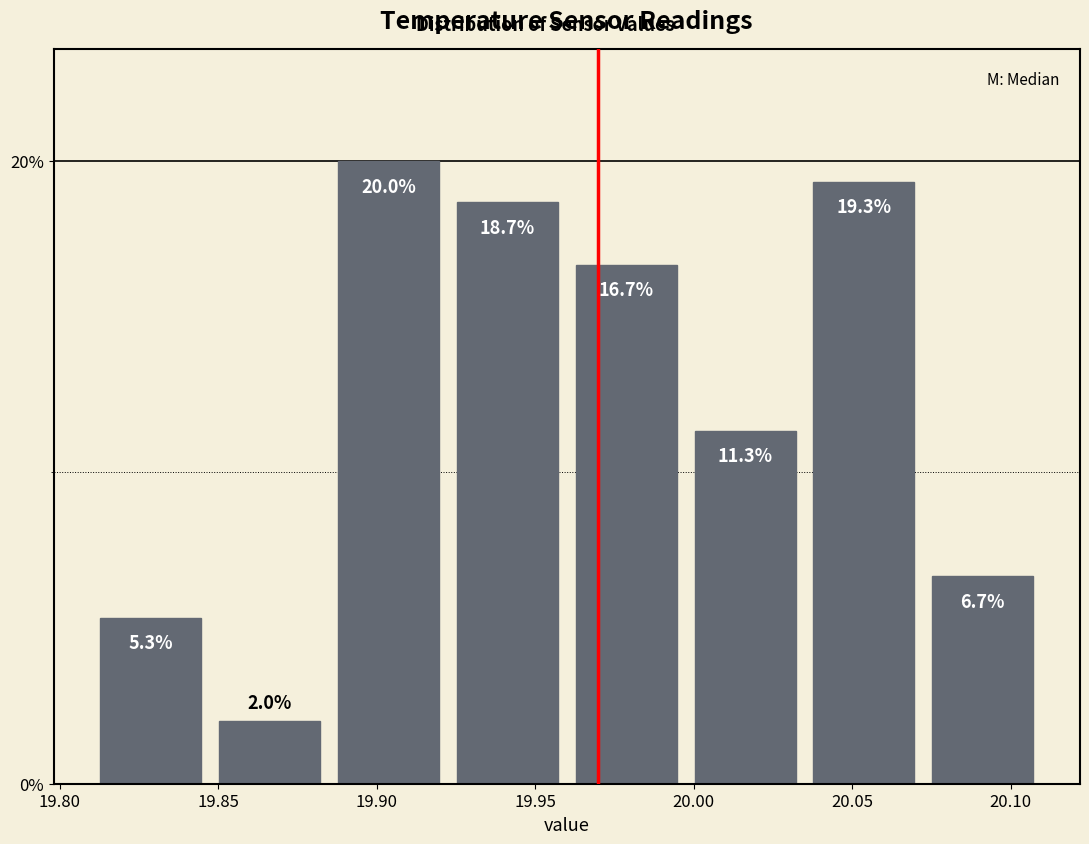

Reading left to right, transcribe this chart: for each bar, give the range it covers on the x-axis and its height. The bar edges are not printed on the chart, so give them approximately, as read against the axis.

19.810 to 19.850: 5.3
19.850 to 19.885: 2.0
19.885 to 19.925: 20.0
19.925 to 19.960: 18.7
19.960 to 20.000: 16.7
20.000 to 20.035: 11.3
20.035 to 20.075: 19.3
20.075 to 20.110: 6.7